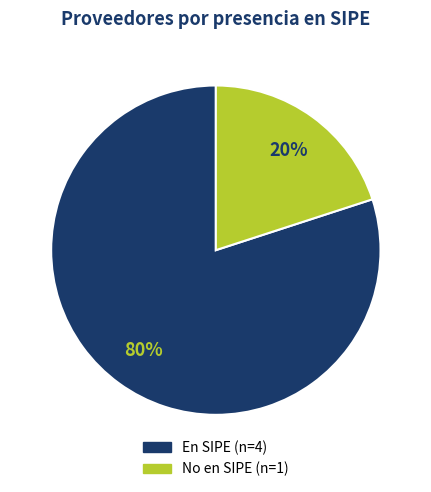

To the nearest percent, what is the average slice percentage?

50%